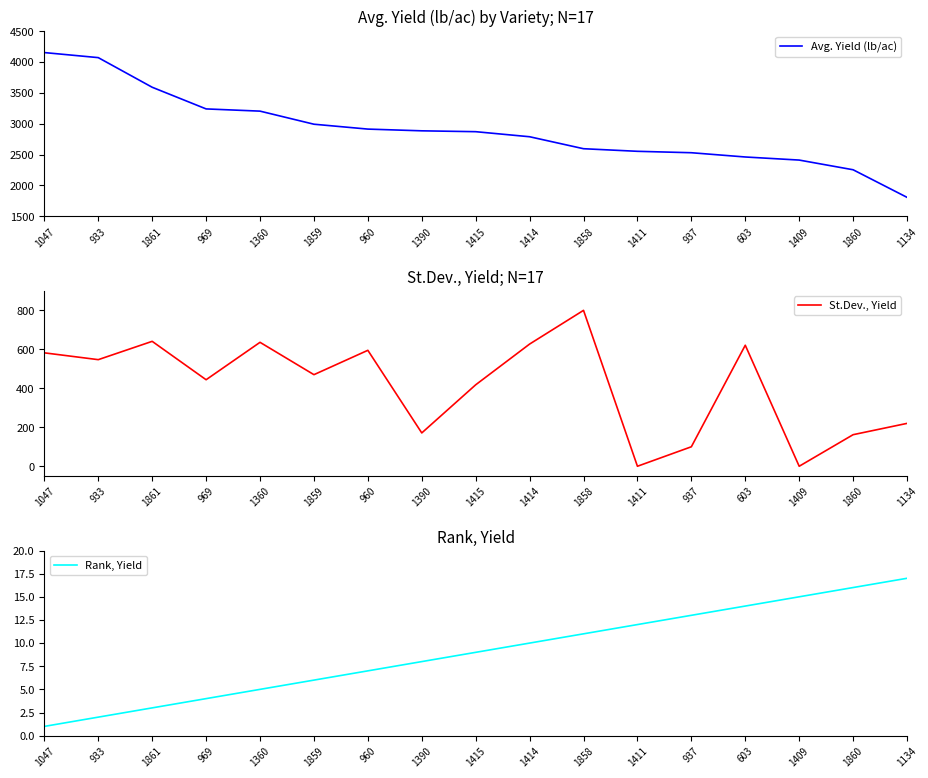

What are all the series names shown in the legend?

Avg. Yield (lb/ac), St.Dev., Yield, Rank, Yield